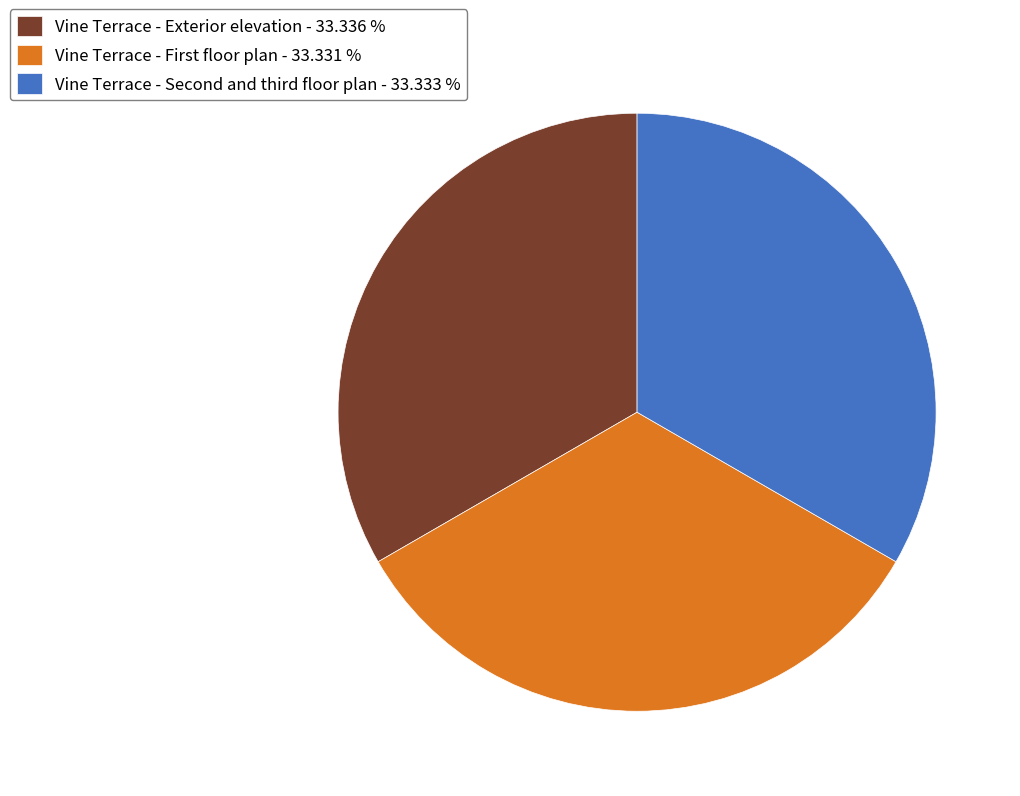

Is it true that Vine Terrace - Exterior elevation is 40% of the pie?

False